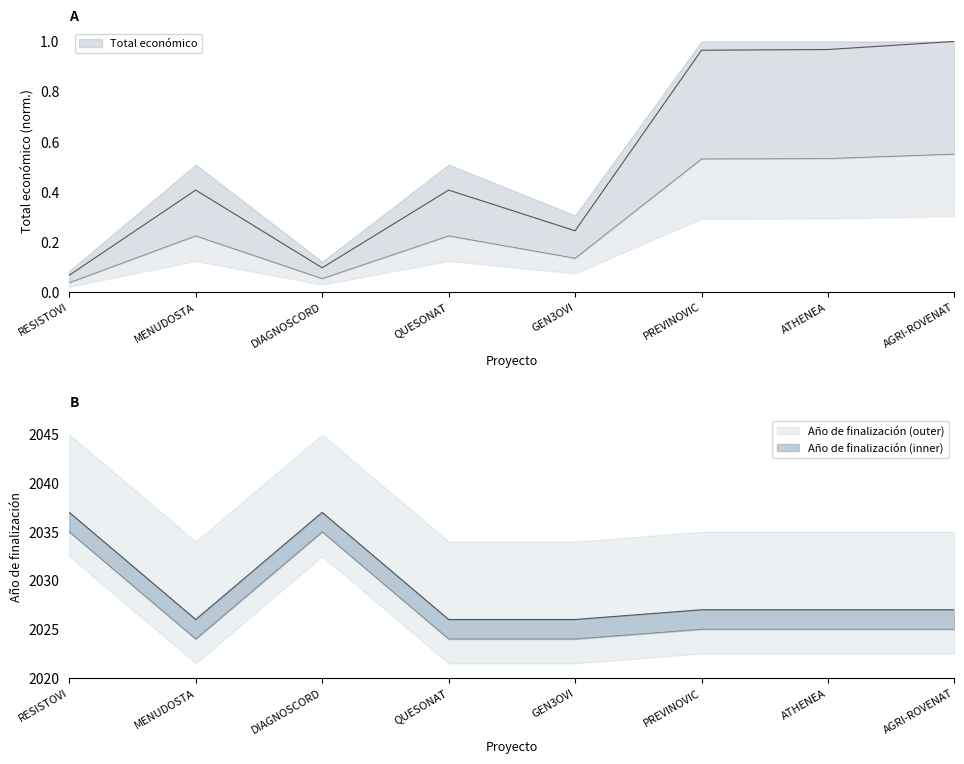

The value of Total económico at DIAGNOSCORD is 0.1. True or false?

True